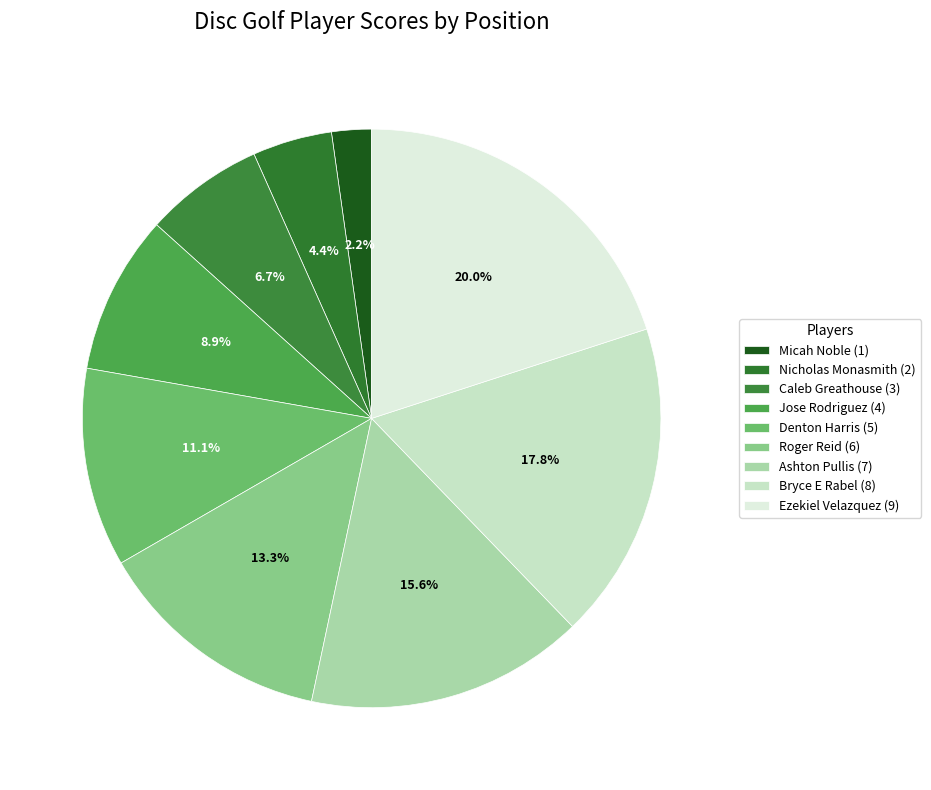

True or false: Denton Harris (5) accounts for 25% of the total.

False